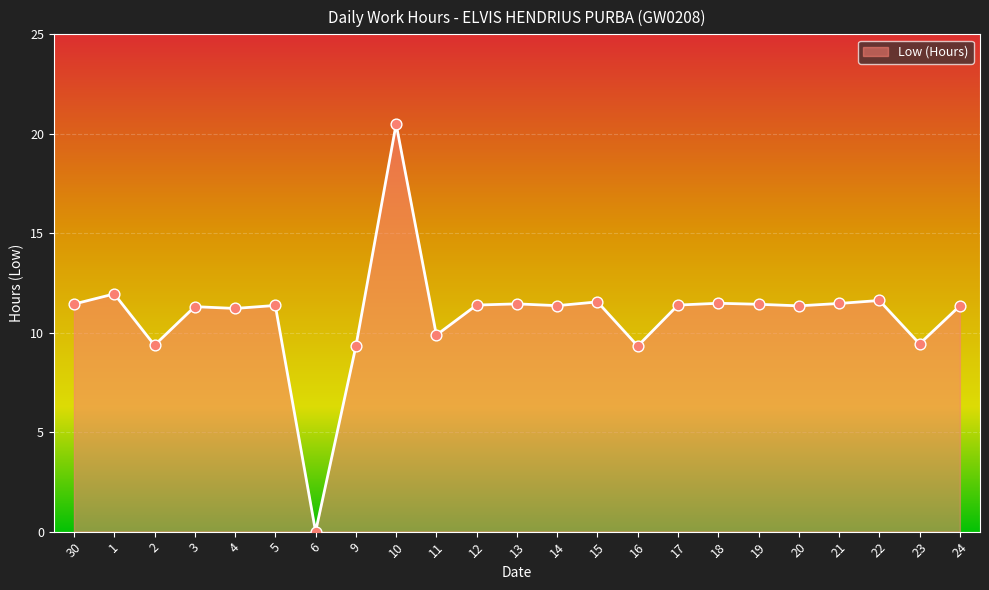

What is the ratio of the value at 11 to the value at 12?

0.9